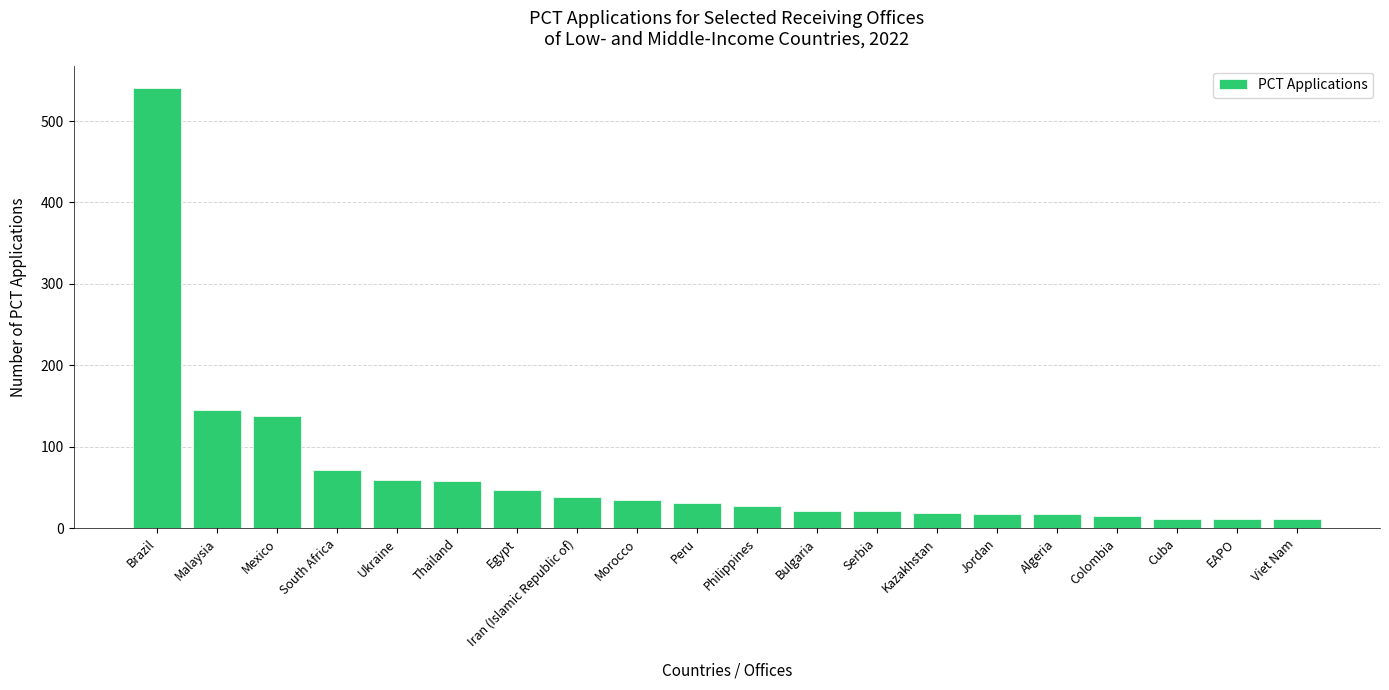

The value at Egypt is 47. True or false?

True